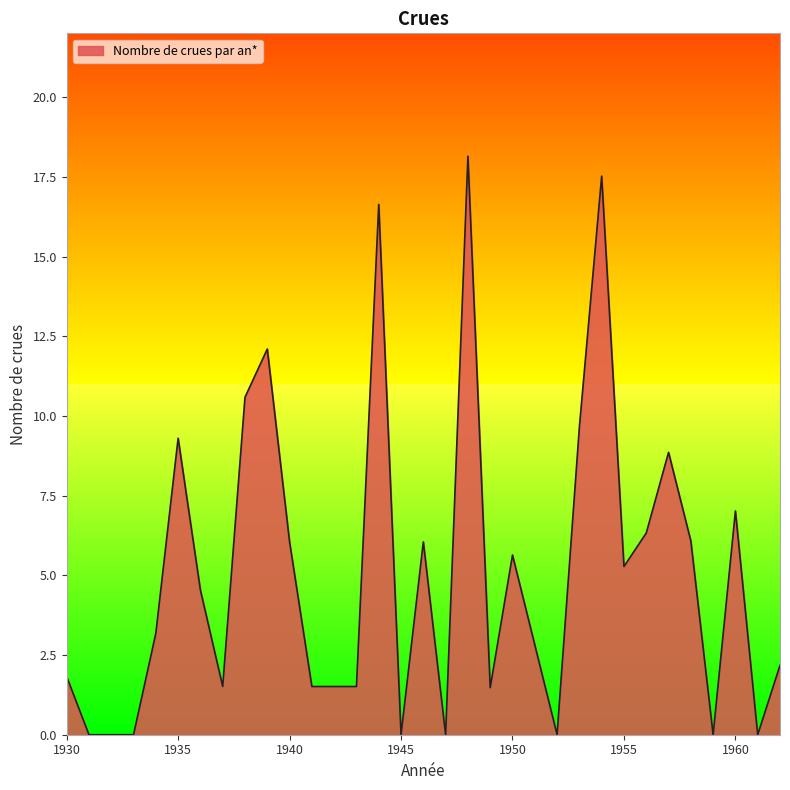

What is the greatest value displayed?

18.1